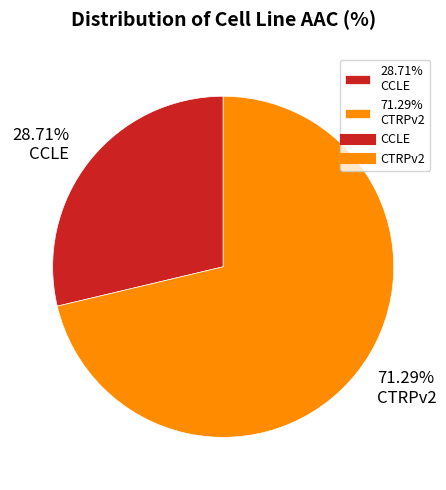

What is the largest slice in the pie chart?

71.29% CTRPv2